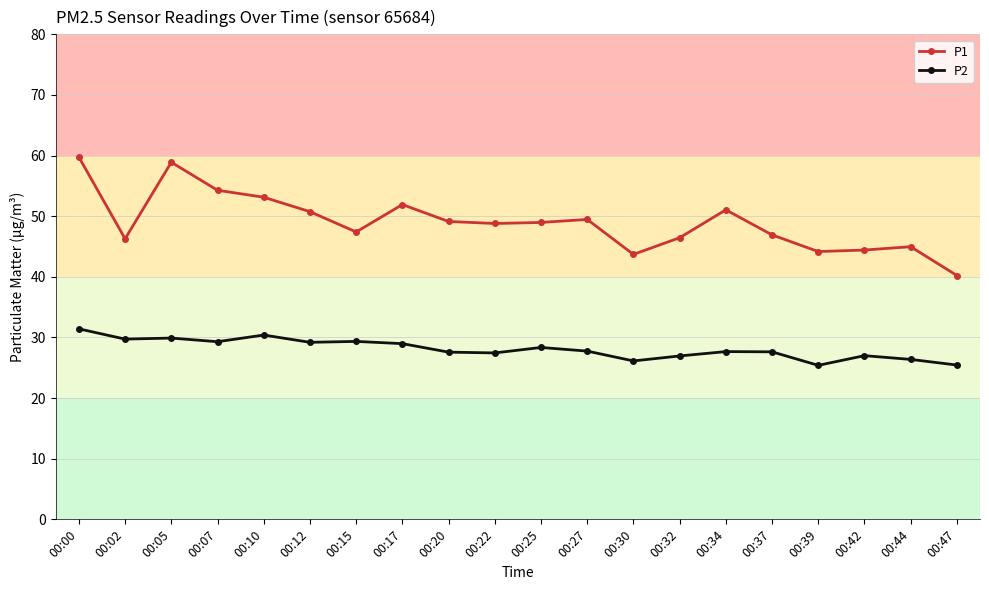

Is it true that P1 equals 26.0 at 00:12?

False